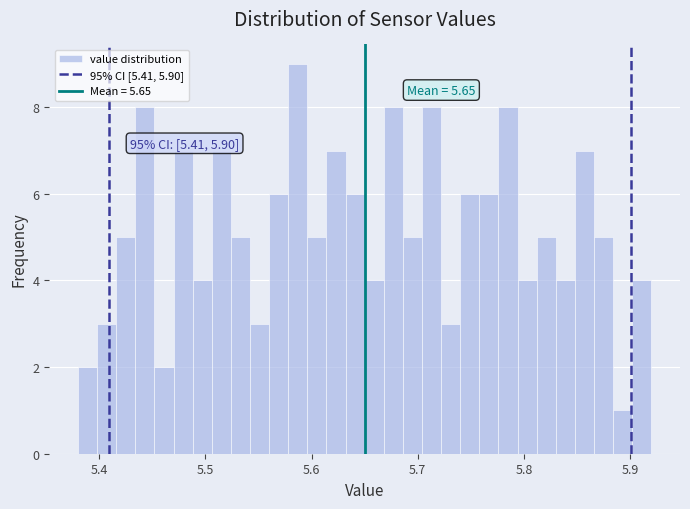

Read against the x-axis, roughly where is the centre of the tallest bar?

5.59